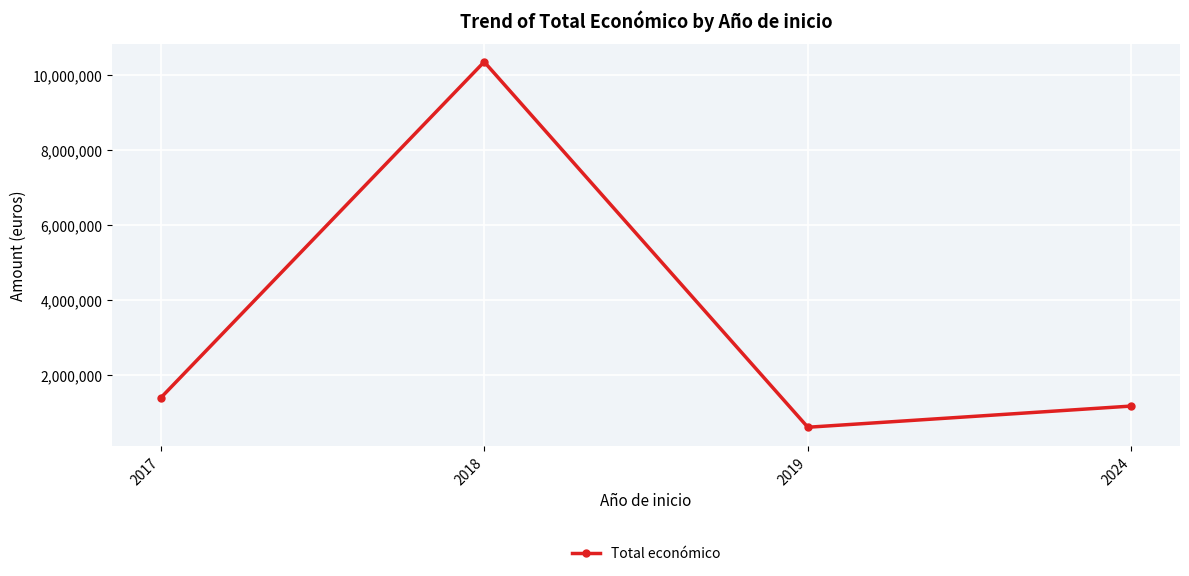

What is the difference between the maximum and second lowest values?

9193211